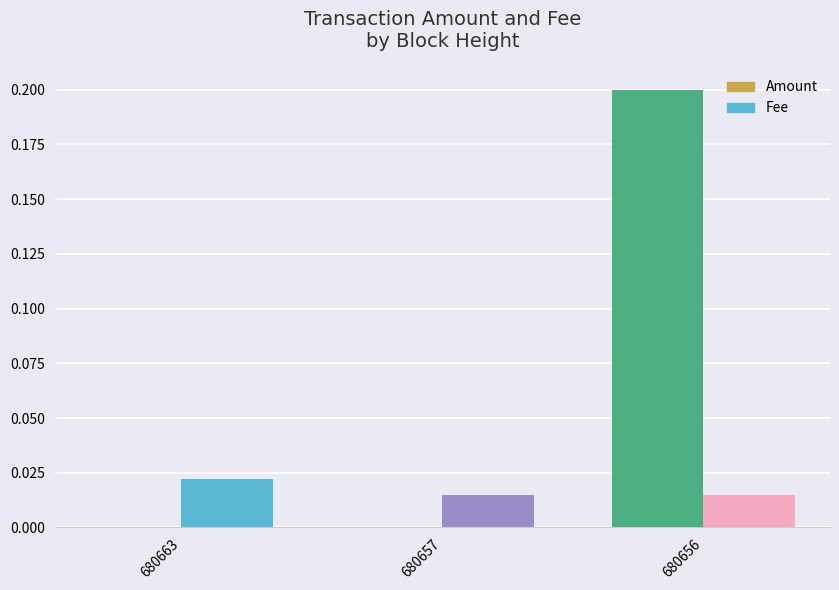

Which series has the largest total across all categories?

Amount